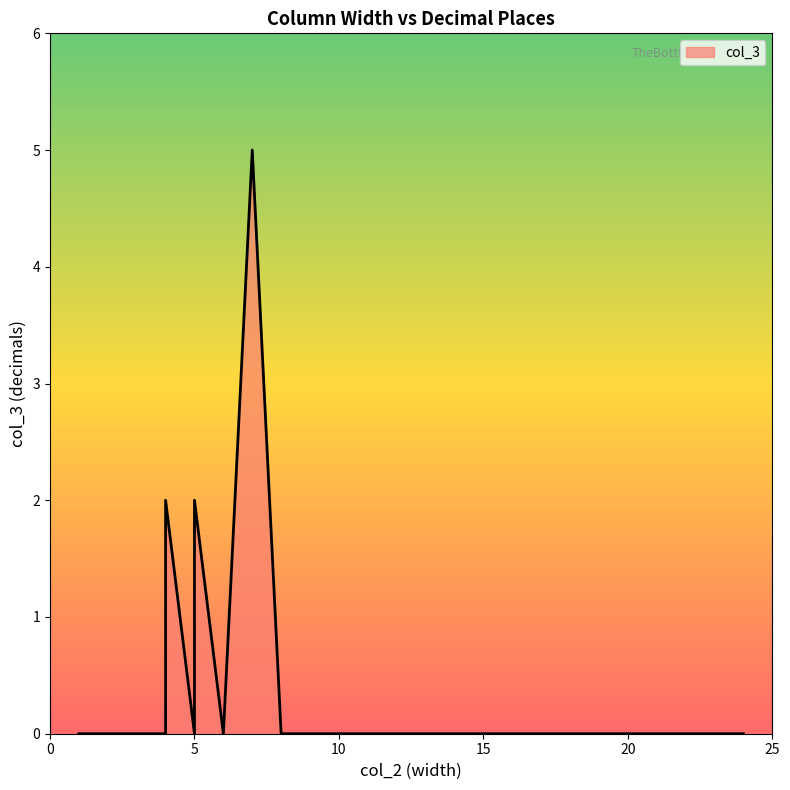

Count the values in the range 0 to 1.

16